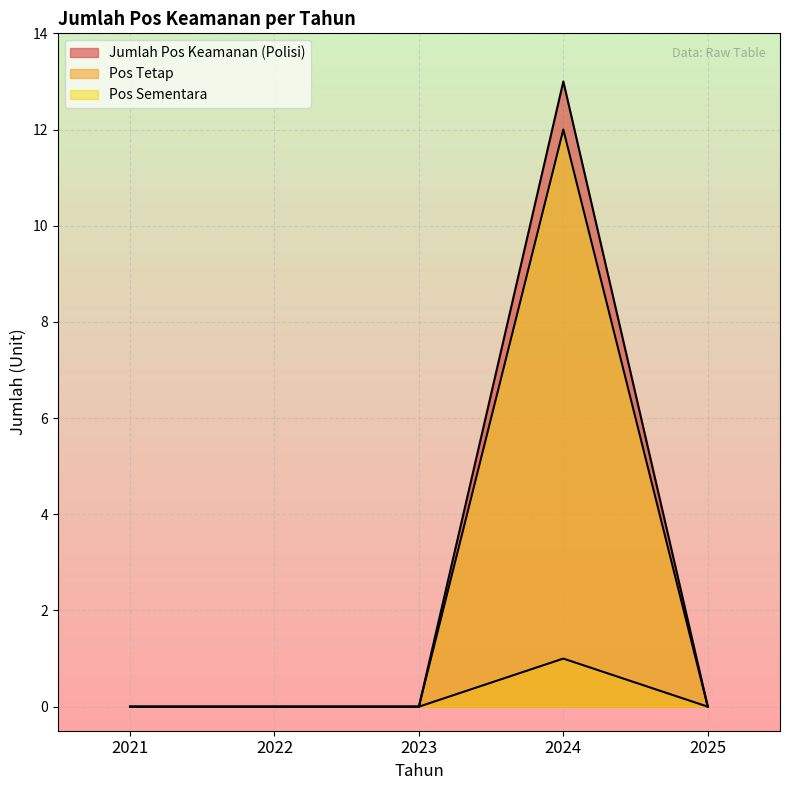

At which label does Jumlah Pos Keamanan (Polisi) reach its minimum?

2021